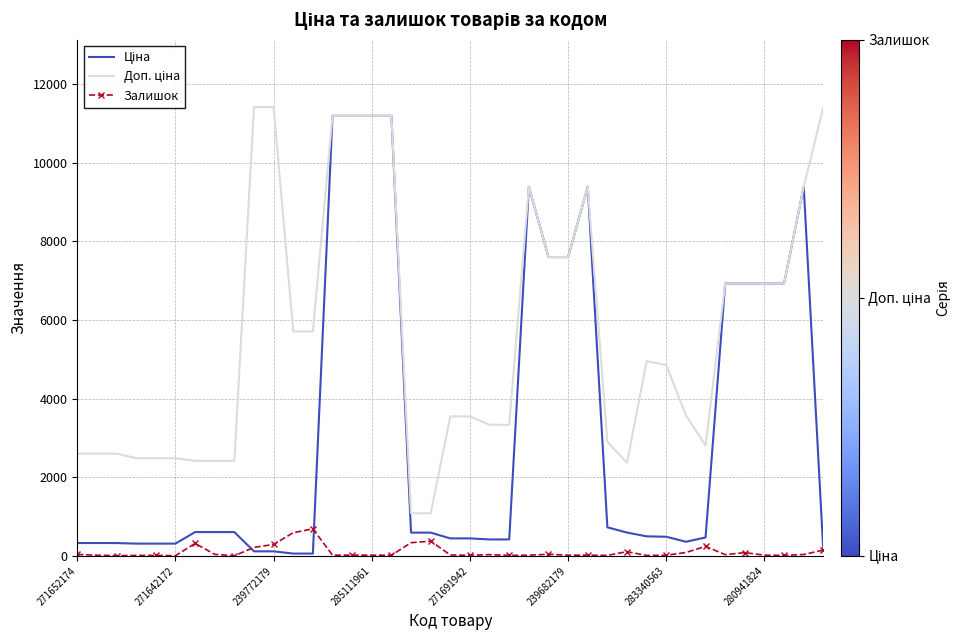

What is the maximum value shown in the chart?

11410.0